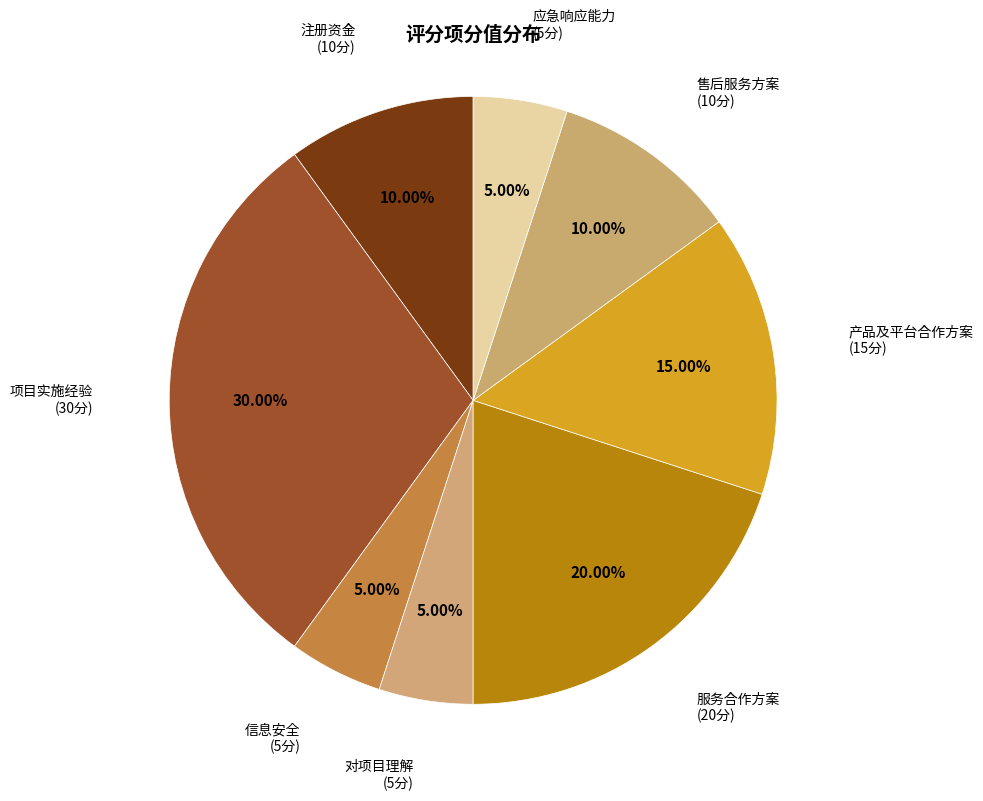

What is the ratio of the value at 信息安全 to the value at 对项目理解?

1.0